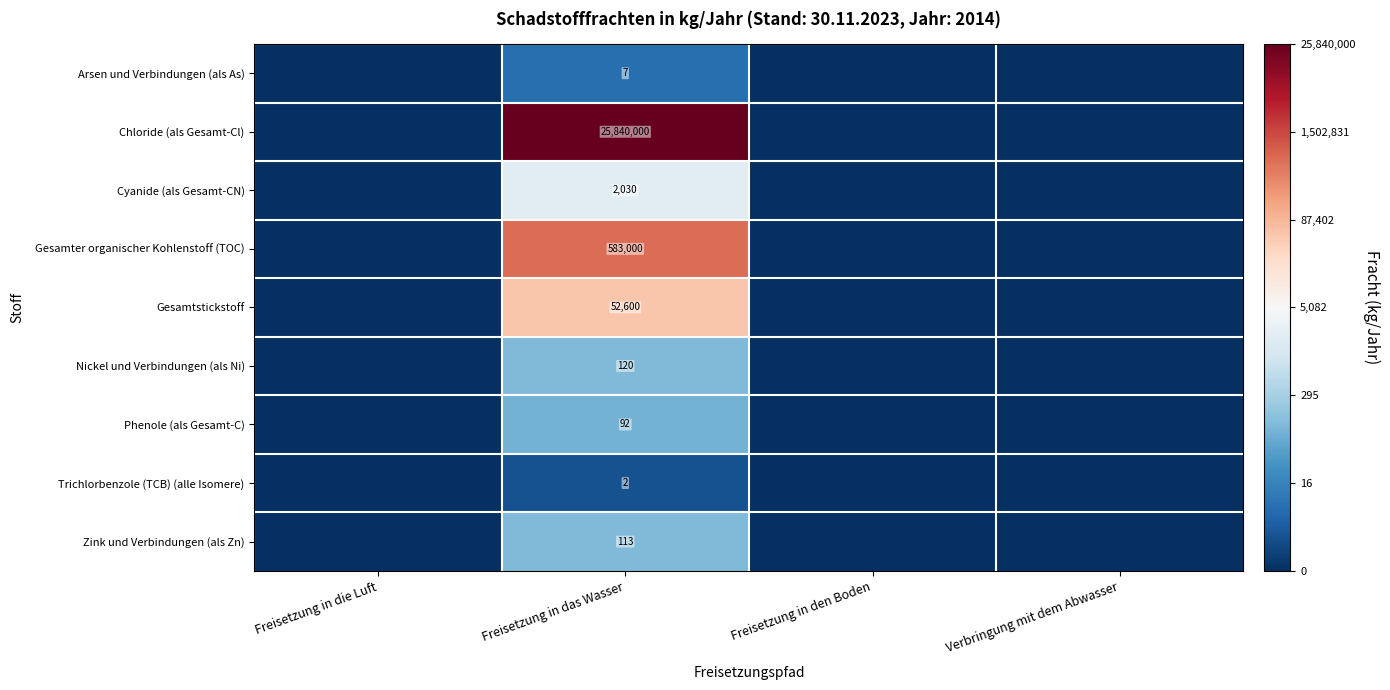

The value of Phenole (als Gesamt-C) at Freisetzung in das Wasser is 2.7. True or false?

False